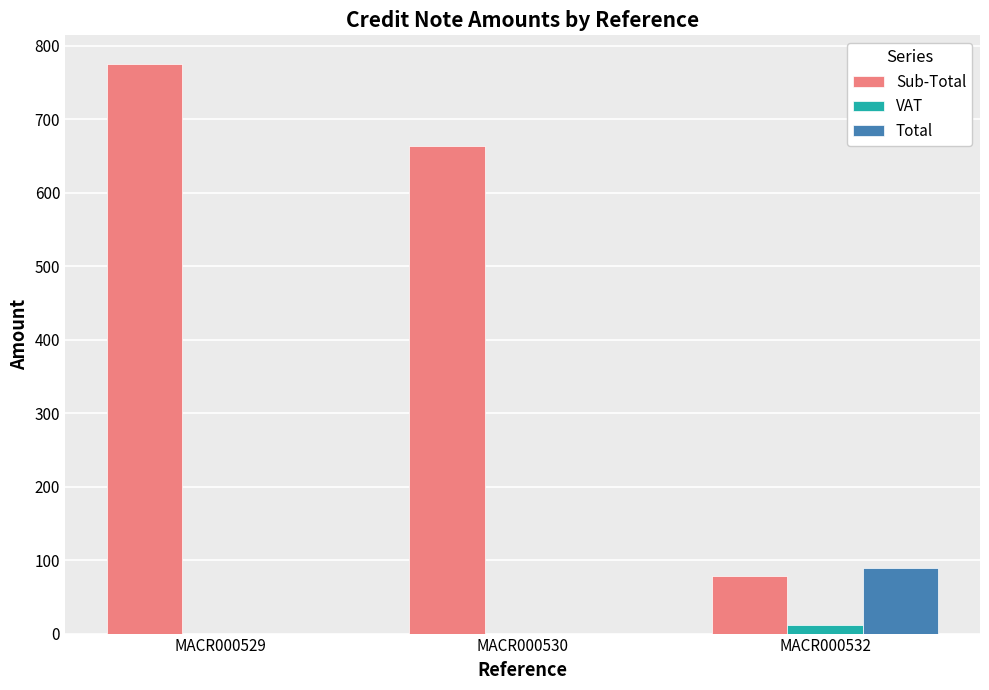

How many distinct data groups are displayed?

3